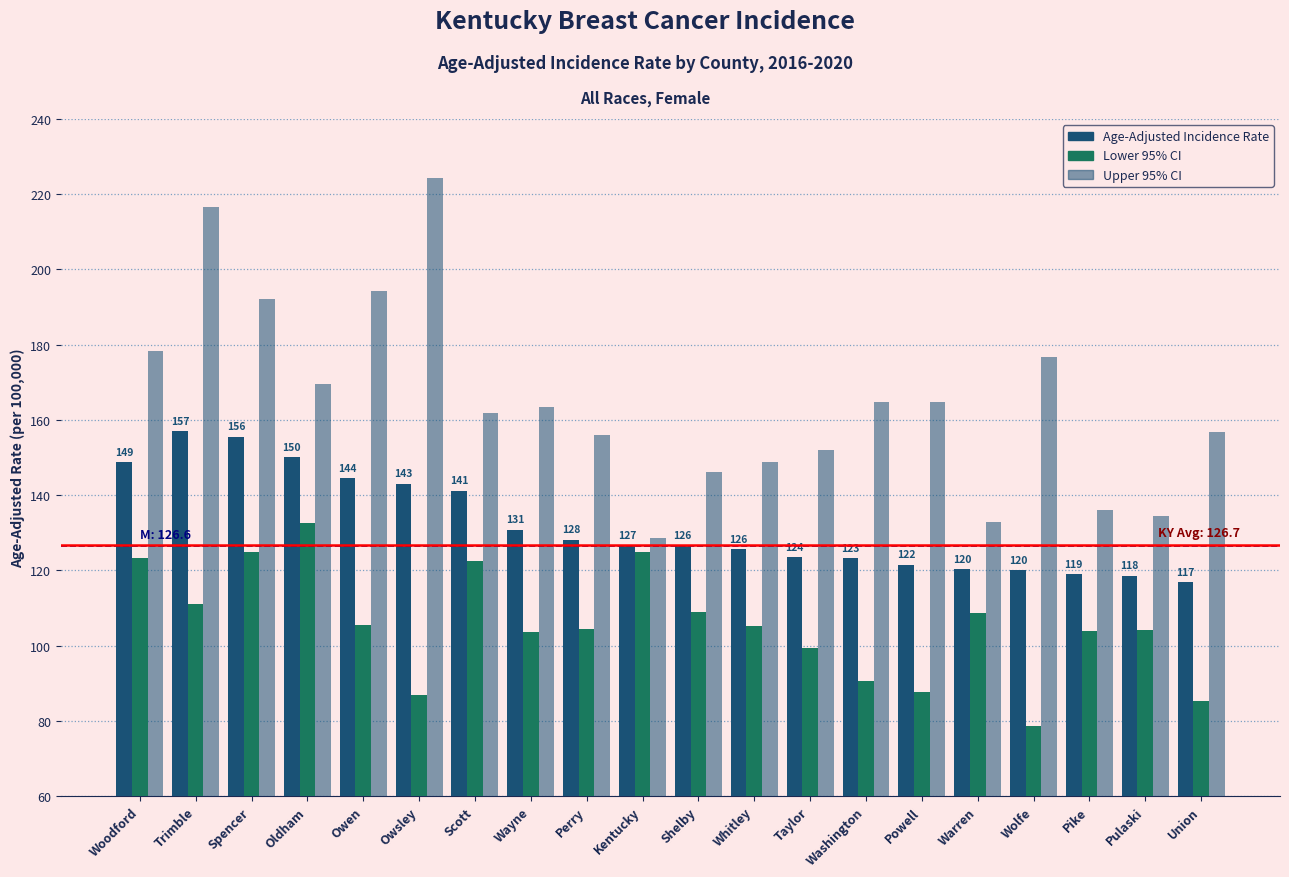

How many groups of bars are there?

20